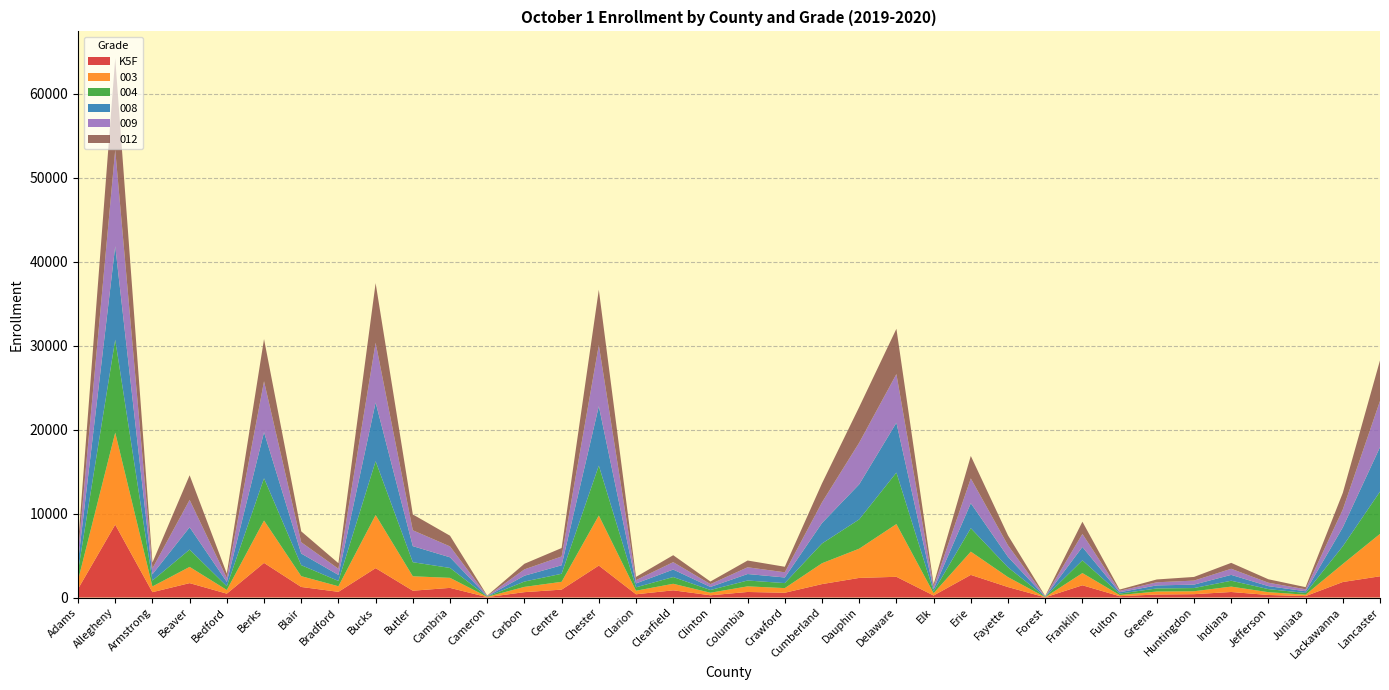

Reading left to right, transcribe all the data shown in this chart.

K5F: Adams=1023	Allegheny=8680	Armstrong=637	Beaver=1714	Bedford=460	Berks=4120	Blair=1257	Bradford=676	Bucks=3499	Butler=811	Cambria=1147	Cameron=45	Carbon=638	Centre=940	Chester=3805	Clarion=385	Clearfield=856	Clinton=267	Columbia=660	Crawford=568	Cumberland=1599	Dauphin=2335	Delaware=2467	Elk=239	Erie=2695	Fayette=1244	Forest=23	Franklin=1458	Fulton=159	Greene=358	Huntingdon=399	Indiana=657	Jefferson=302	Juniata=168	Lackawanna=1846	Lancaster=2530
003: Adams=1034	Allegheny=10960	Armstrong=680	Beaver=1934	Bedford=436	Berks=5050	Blair=1286	Bradford=665	Bucks=6328	Butler=1716	Cambria=1195	Cameron=40	Carbon=628	Centre=929	Chester=5963	Clarion=426	Clearfield=779	Clinton=303	Columbia=669	Crawford=552	Cumberland=2483	Dauphin=3483	Delaware=6282	Elk=271	Erie=2770	Fayette=1185	Forest=20	Franklin=1453	Fulton=140	Greene=355	Huntingdon=347	Indiana=643	Jefferson=333	Juniata=167	Lackawanna=2147	Lancaster=5048
004: Adams=1077	Allegheny=11070	Armstrong=703	Beaver=2061	Bedford=447	Berks=5033	Blair=1310	Bradford=631	Bucks=6410	Butler=1678	Cambria=1180	Cameron=32	Carbon=635	Centre=959	Chester=5941	Clarion=404	Clearfield=802	Clinton=326	Columbia=695	Crawford=597	Cumberland=2351	Dauphin=3485	Delaware=6130	Elk=222	Erie=2791	Fayette=1164	Forest=27	Franklin=1515	Fulton=166	Greene=365	Huntingdon=381	Indiana=698	Jefferson=366	Juniata=206	Lackawanna=2110	Lancaster=5035
008: Adams=1098	Allegheny=11134	Armstrong=745	Beaver=2660	Bedford=513	Berks=5488	Blair=1385	Bradford=717	Bucks=6994	Butler=1914	Cambria=1266	Cameron=39	Carbon=696	Centre=1011	Chester=7078	Clarion=463	Clearfield=894	Clinton=360	Columbia=775	Crawford=669	Cumberland=2440	Dauphin=4182	Delaware=5940	Elk=256	Erie=2975	Fayette=1244	Forest=33	Franklin=1593	Fulton=163	Greene=364	Huntingdon=409	Indiana=698	Jefferson=353	Juniata=206	Lackawanna=2254	Lancaster=5293
009: Adams=1055	Allegheny=11485	Armstrong=707	Beaver=3261	Bedford=478	Berks=6068	Blair=1347	Bradford=740	Bucks=7114	Butler=1890	Cambria=1300	Cameron=32	Carbon=755	Centre=1051	Chester=7287	Clarion=395	Clearfield=881	Clinton=339	Columbia=804	Crawford=618	Cumberland=2464	Dauphin=4963	Delaware=5795	Elk=293	Erie=2955	Fayette=1374	Forest=29	Franklin=1555	Fulton=169	Greene=373	Huntingdon=479	Indiana=728	Jefferson=408	Juniata=235	Lackawanna=2129	Lancaster=5510
012: Adams=1048	Allegheny=10892	Armstrong=683	Beaver=2931	Bedford=515	Berks=5023	Blair=1295	Bradford=658	Bucks=7107	Butler=1887	Cambria=1272	Cameron=39	Carbon=667	Centre=1004	Chester=6585	Clarion=383	Clearfield=828	Clinton=310	Columbia=804	Crawford=659	Cumberland=2261	Dauphin=4244	Delaware=5394	Elk=289	Erie=2678	Fayette=1185	Forest=47	Franklin=1456	Fulton=148	Greene=335	Huntingdon=436	Indiana=703	Jefferson=411	Juniata=253	Lackawanna=1977	Lancaster=4829